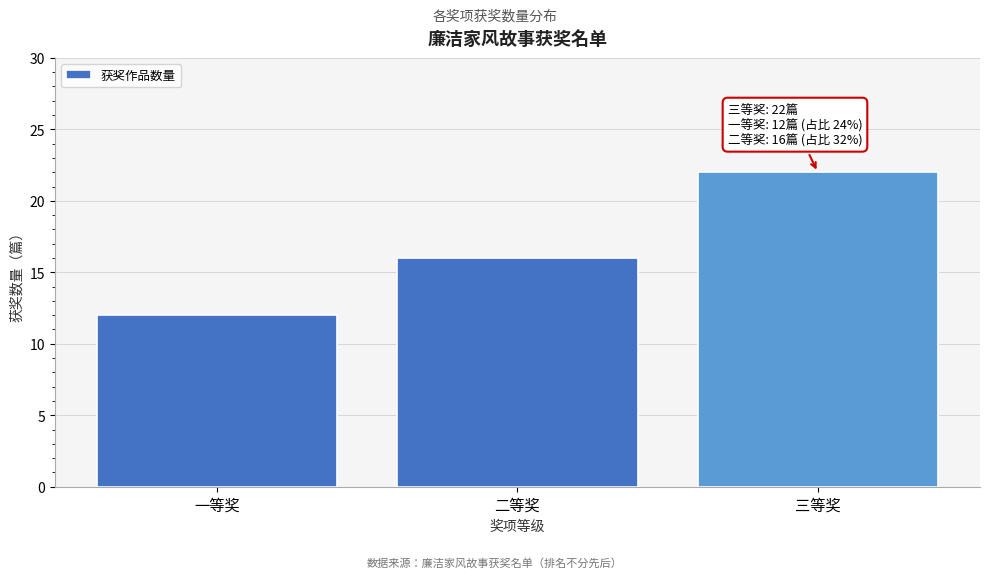

Reading left to right, extract all data points from this chart.

一等奖=12	二等奖=16	三等奖=22